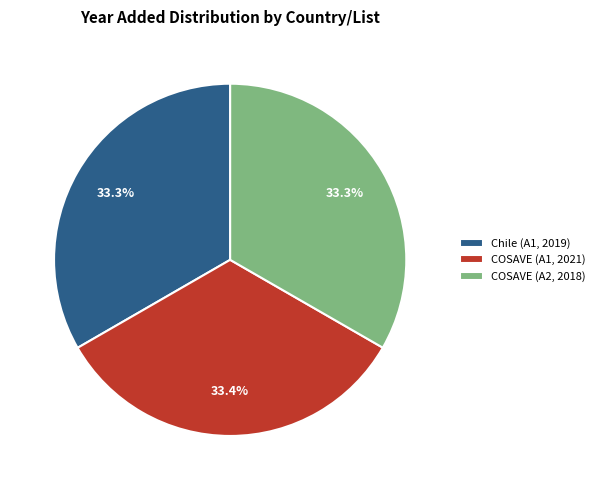

What is the ratio of the value at COSAVE (A2, 2018) to the value at COSAVE (A1, 2021)?

1.0